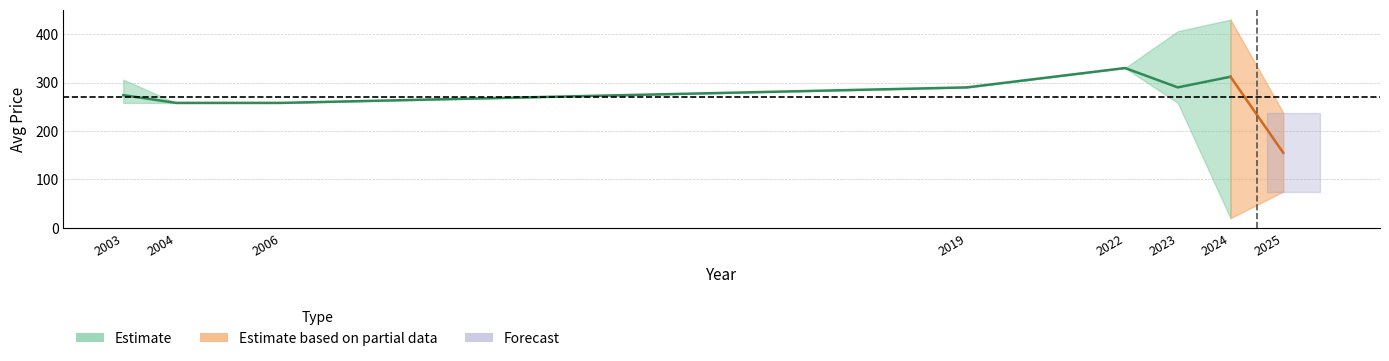

What is the sum of all avg_pdf values?

2167.0